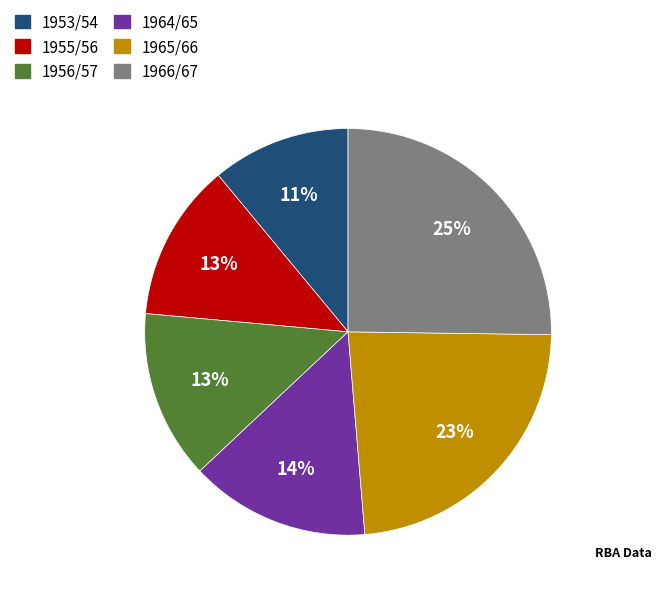

To the nearest percent, what is the difference between the largest and smallest slice percentages?

14%